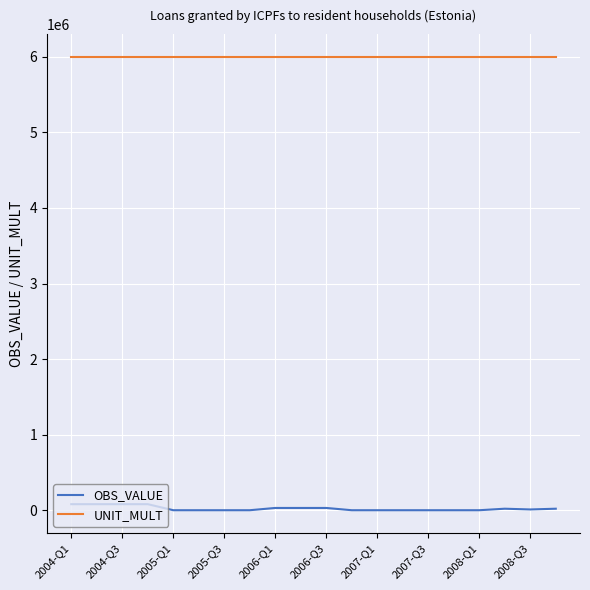

What is the minimum value for UNIT_MULT?

6000000.0